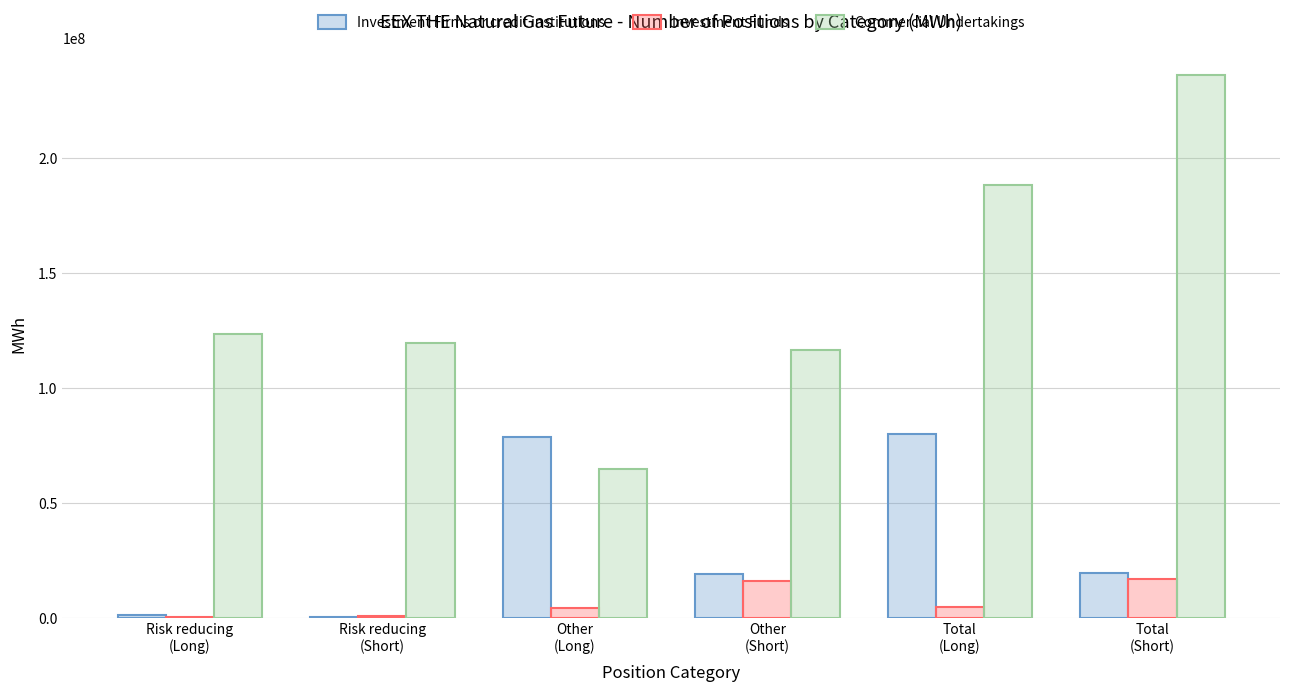

What is the sum of all Investment Funds values?

43531146